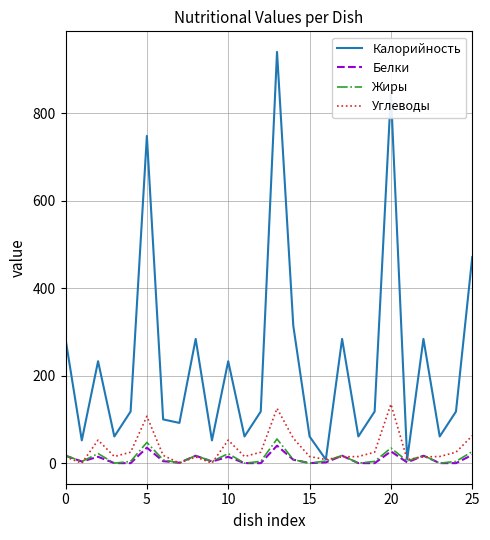

Which series has the largest range (max minus min)?

Калорийность